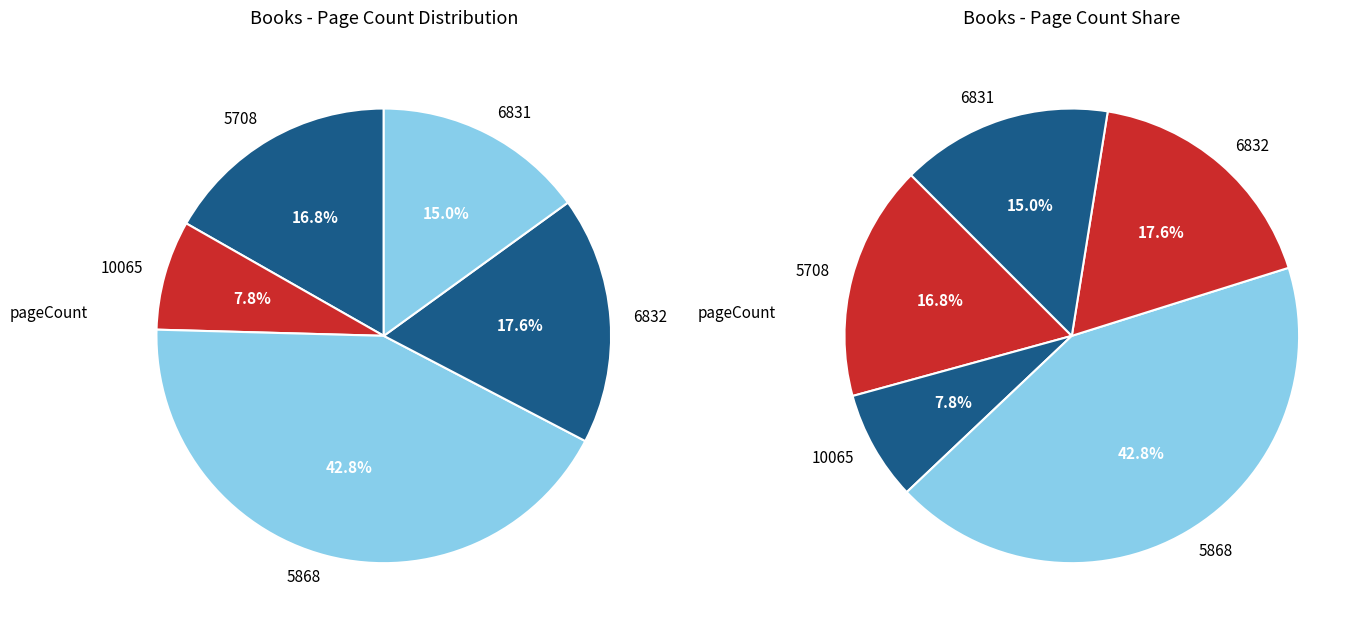

Is there any slice that represents more than half of the pie?

No